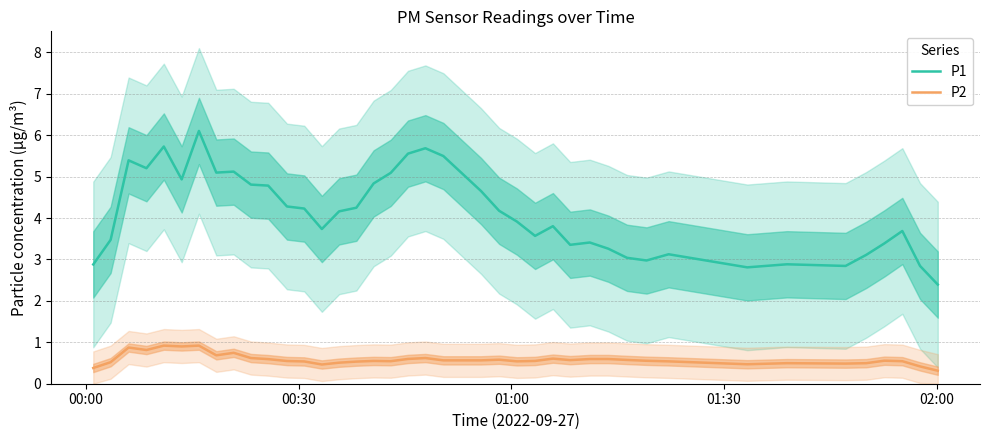

True or false: P1 and P2 cross at least once.

False